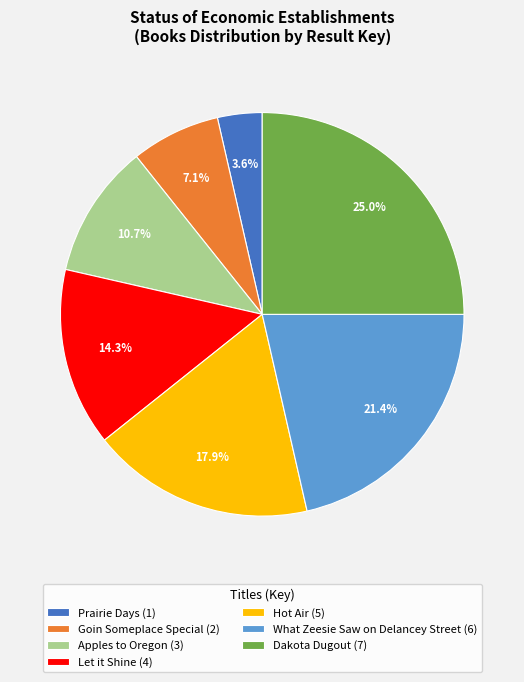

Between Hot Air and Let it Shine, which is larger?

Hot Air